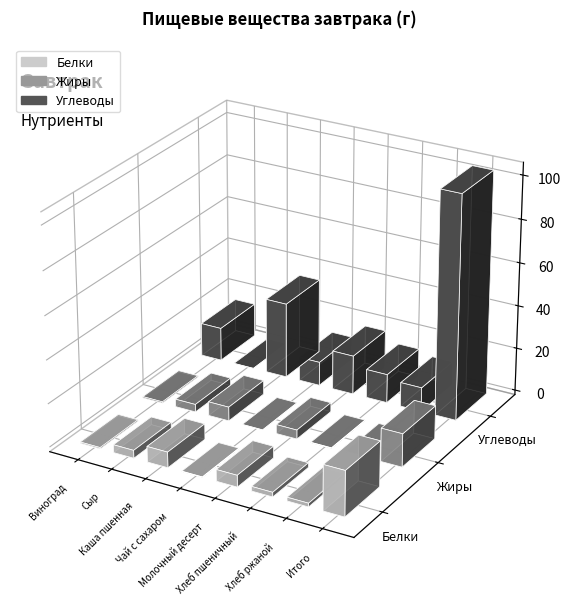

The Белки series shows 29.1 at Итого. True or false?

False